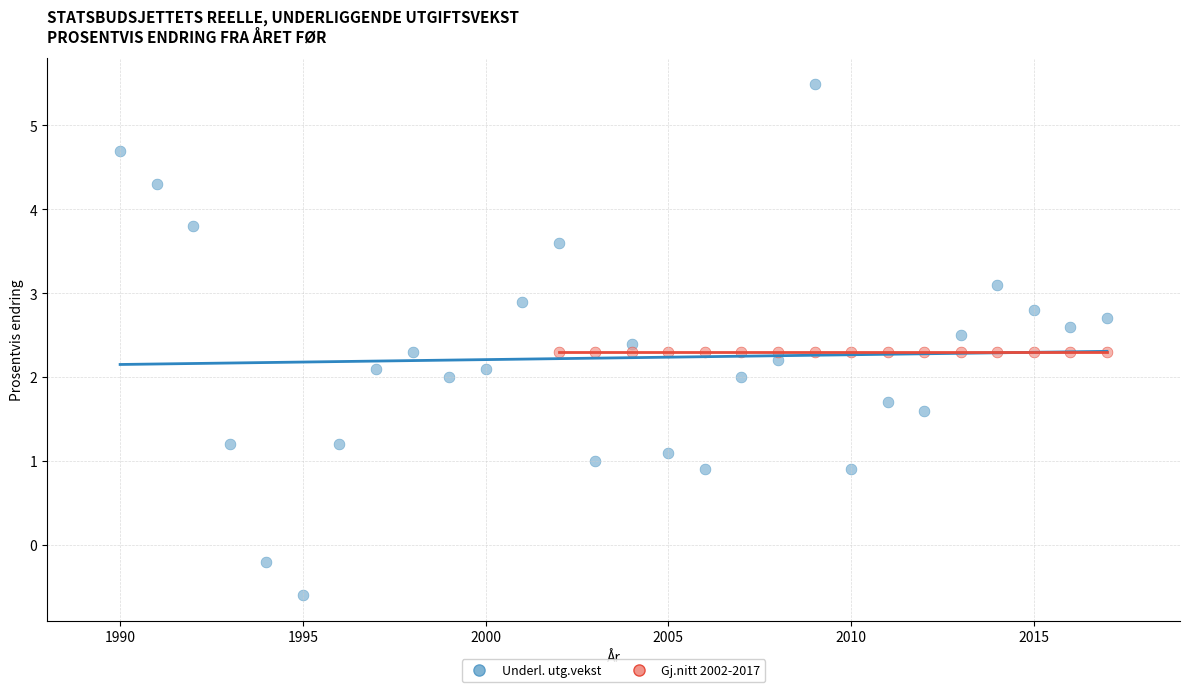

Which series reaches the minimum Y coordinate?

Underl. utg.vekst